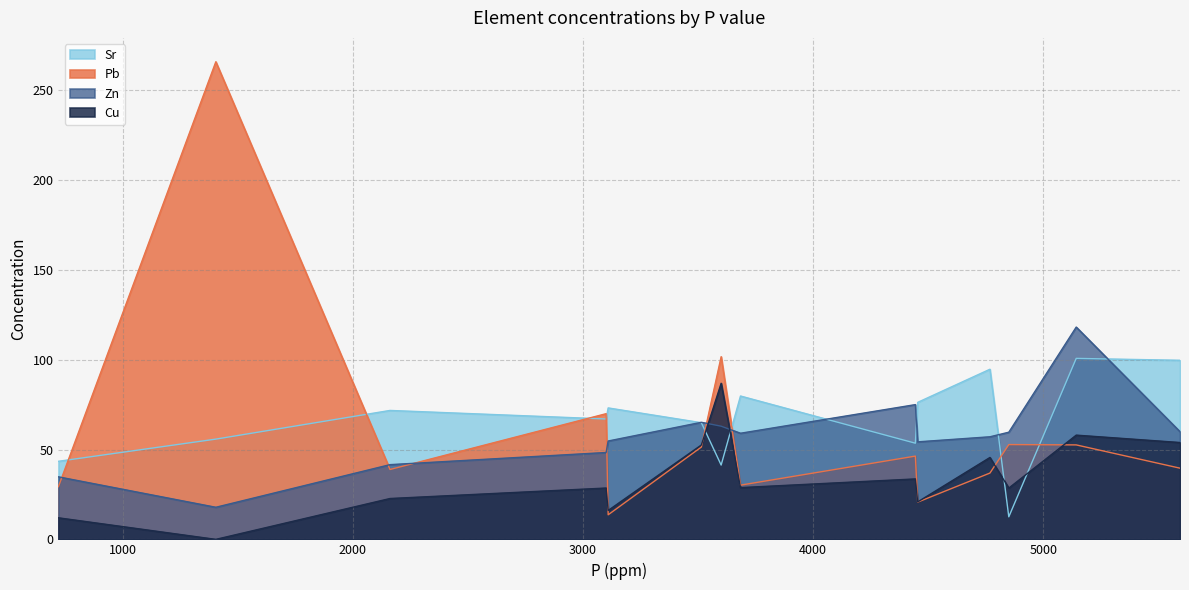

Does the chart display data point markers on the line(s)?

No